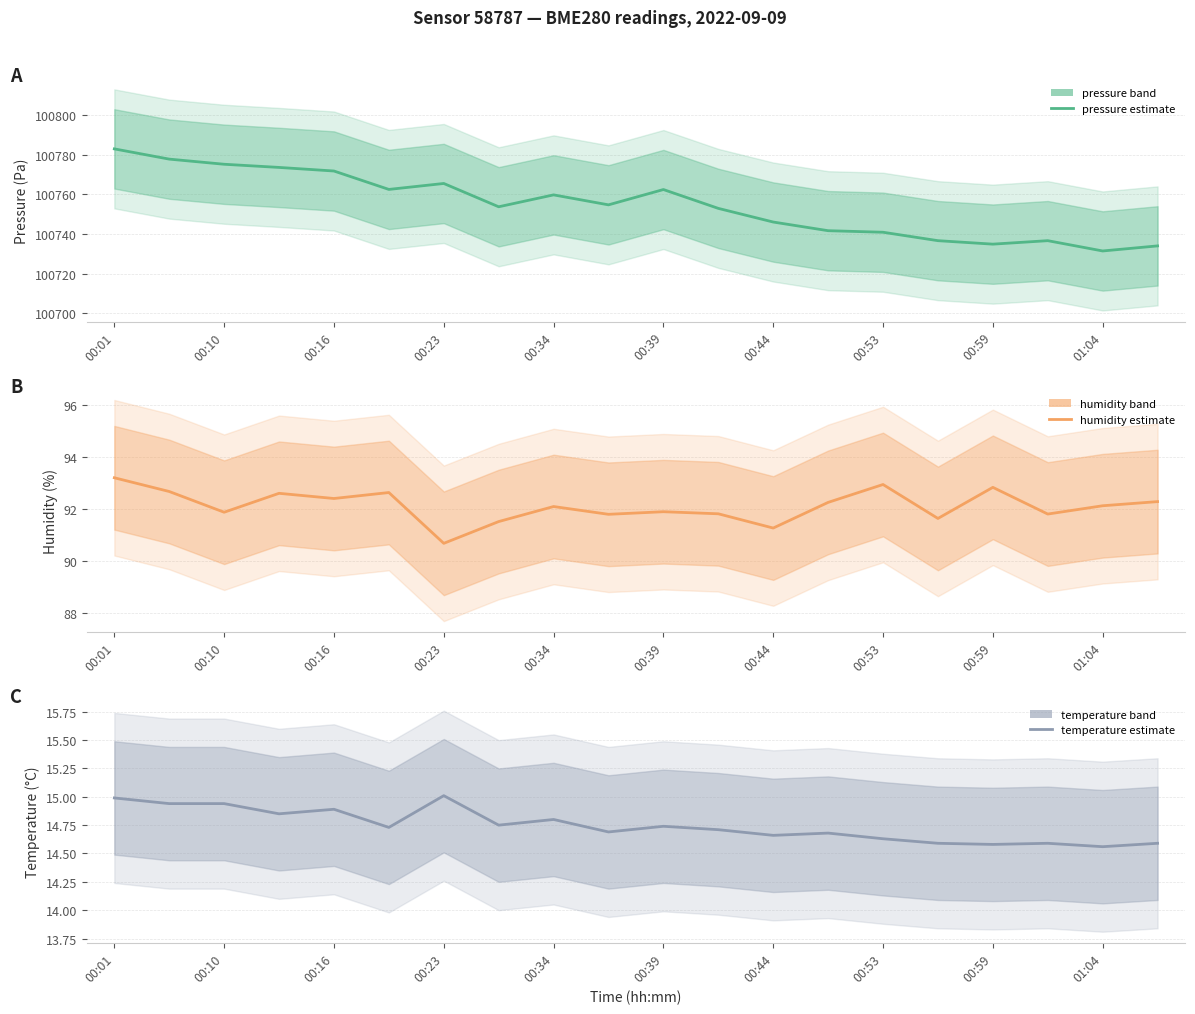

Rank the series at 00:59 from highest to lowest value.

pressure, humidity, temperature